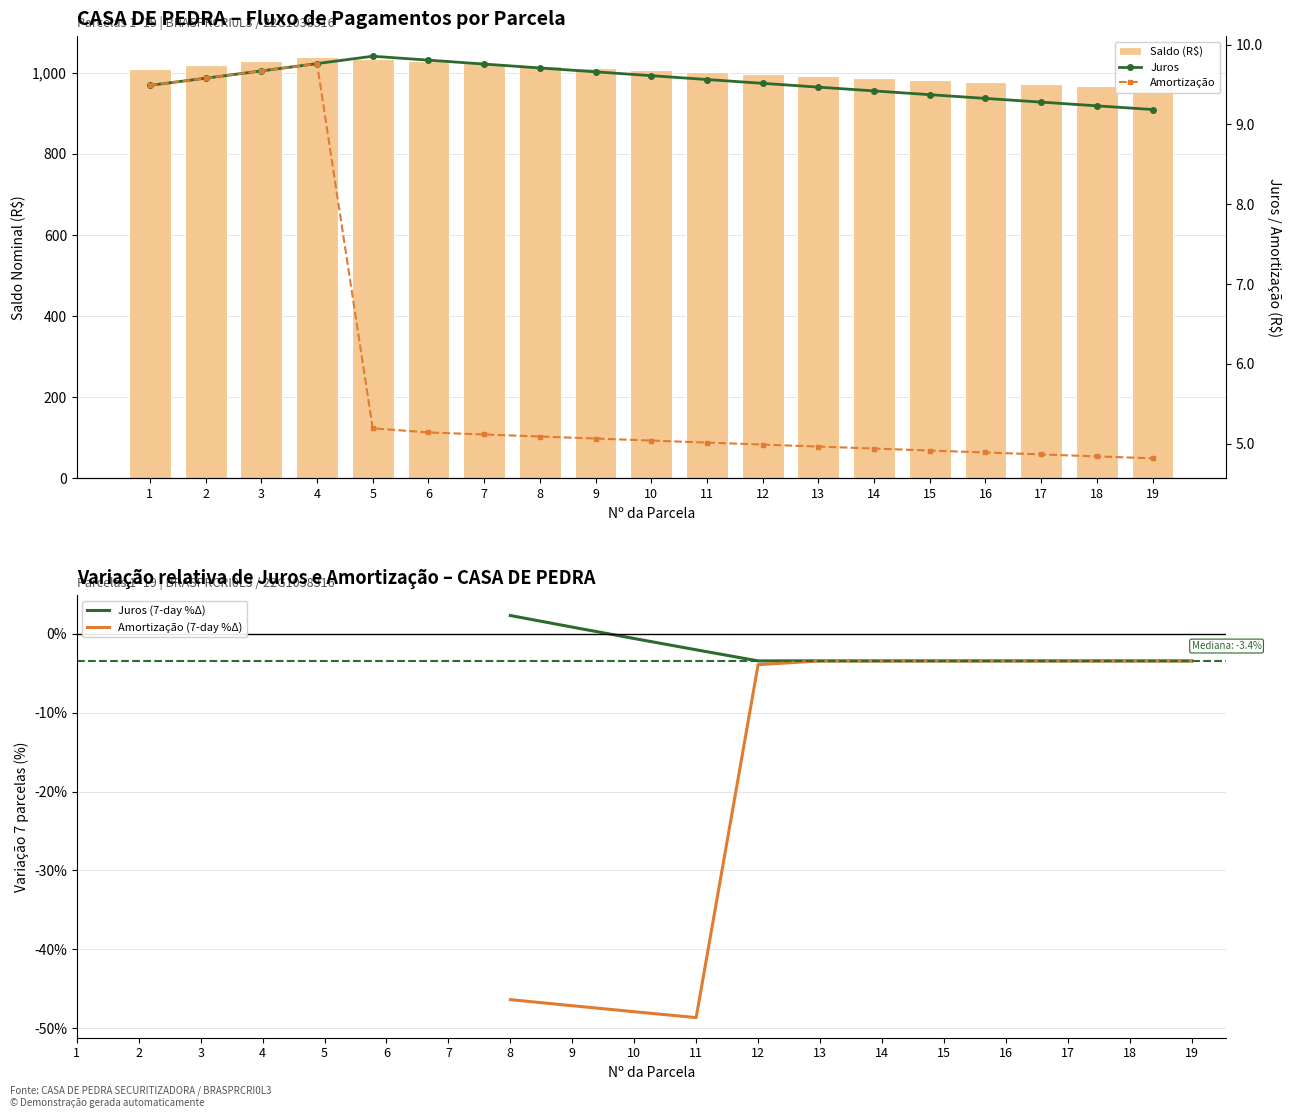

Which series has the widest spread of values?

Saldo (R$)